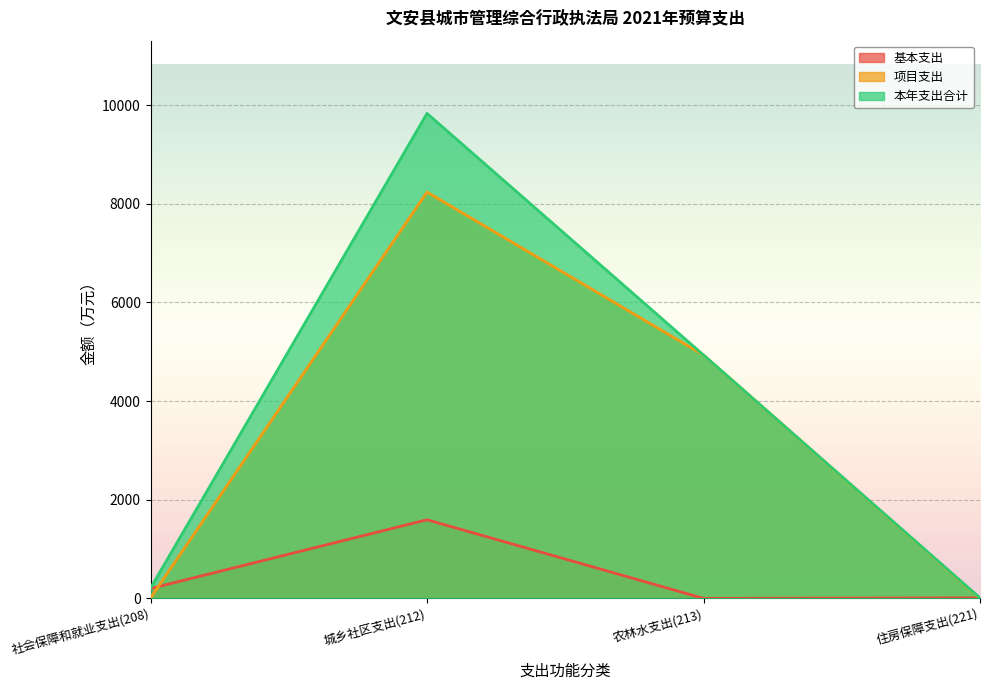

Which series changed the most between 社会保障和就业支出(208) and 城乡社区支出(212)?

本年支出合计